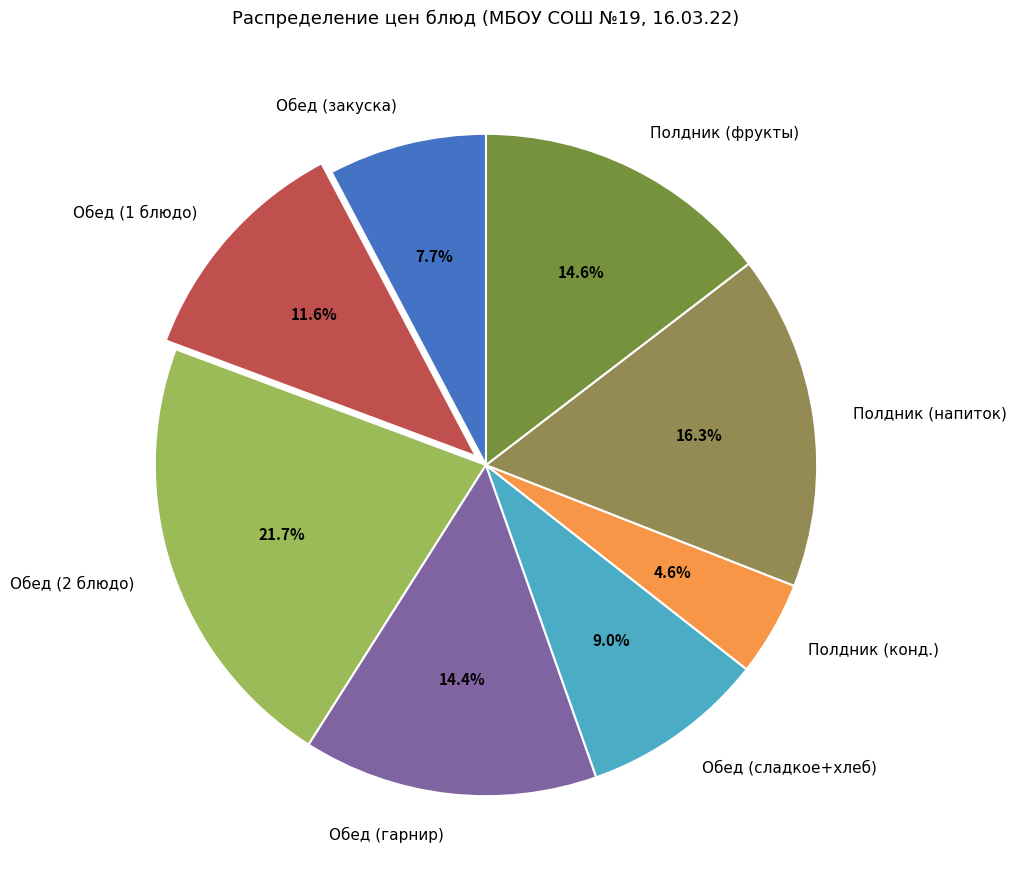

Do Полдник (напиток) and Обед (сладкое+хлеб) together represent more than half of the pie?

No